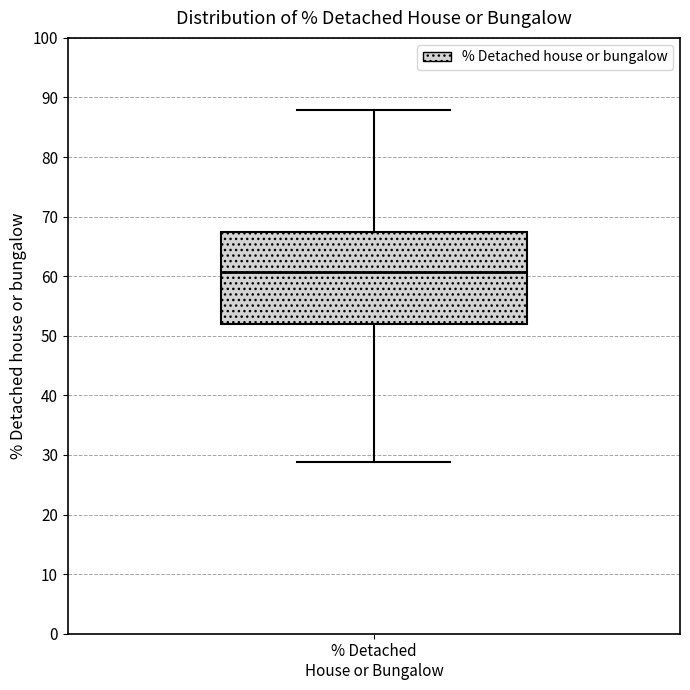

Transcribe this box plot: give where the median line is, the range the box spans, and where the two whiskers end, as read against the y-axis. The values are not printed on the chart, so give them approximately, as read against the axis.

median 61, box 52 to 67, whiskers 29 to 88